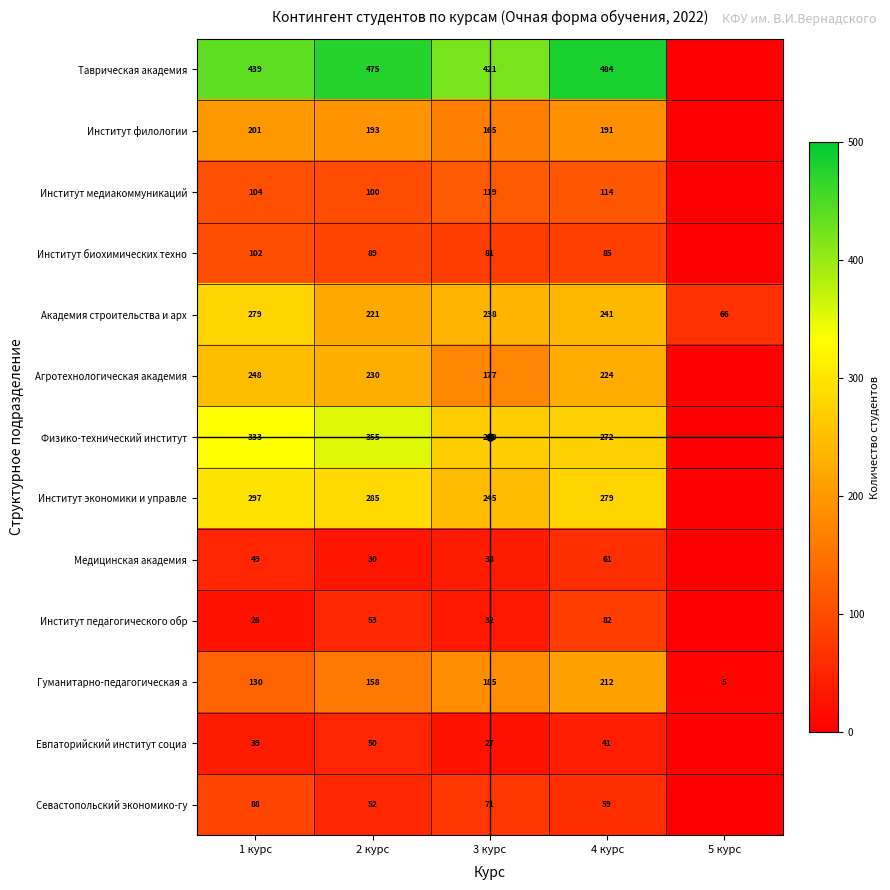

The value of Таврическая академия at 3 курс is 421. True or false?

True